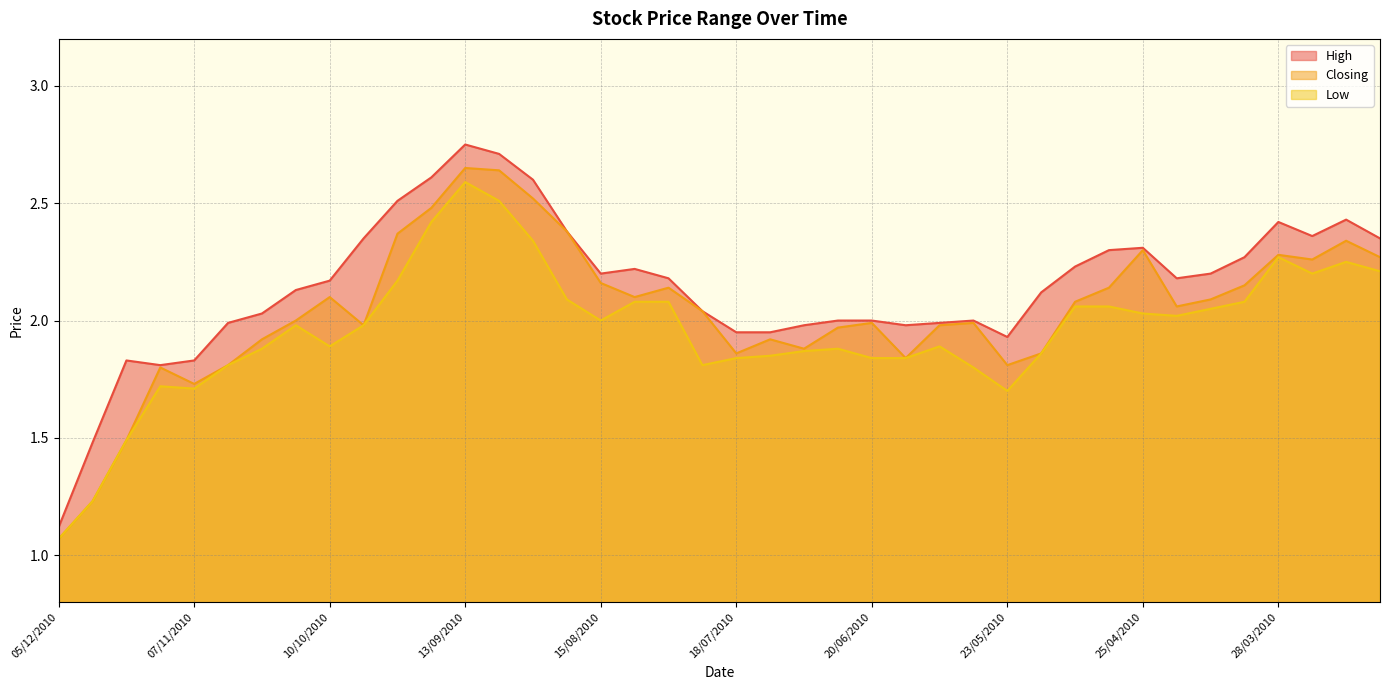

What is the value of the Low point at the 2nd from the left?

1.2